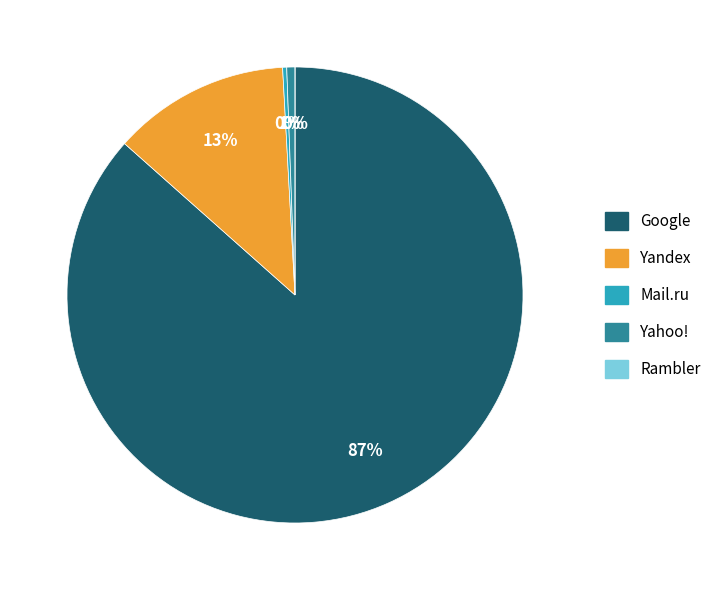

Which category has the biggest portion of the pie?

Google